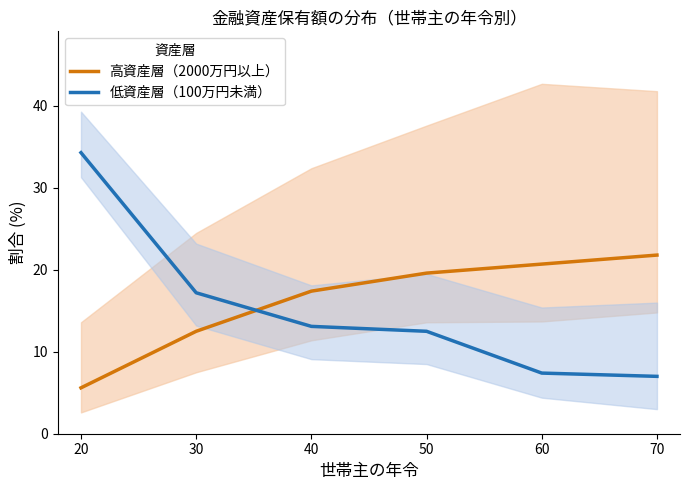

True or false: 高資産層（2000万円以上） and 低資産層（100万円未満） intersect in this chart.

True